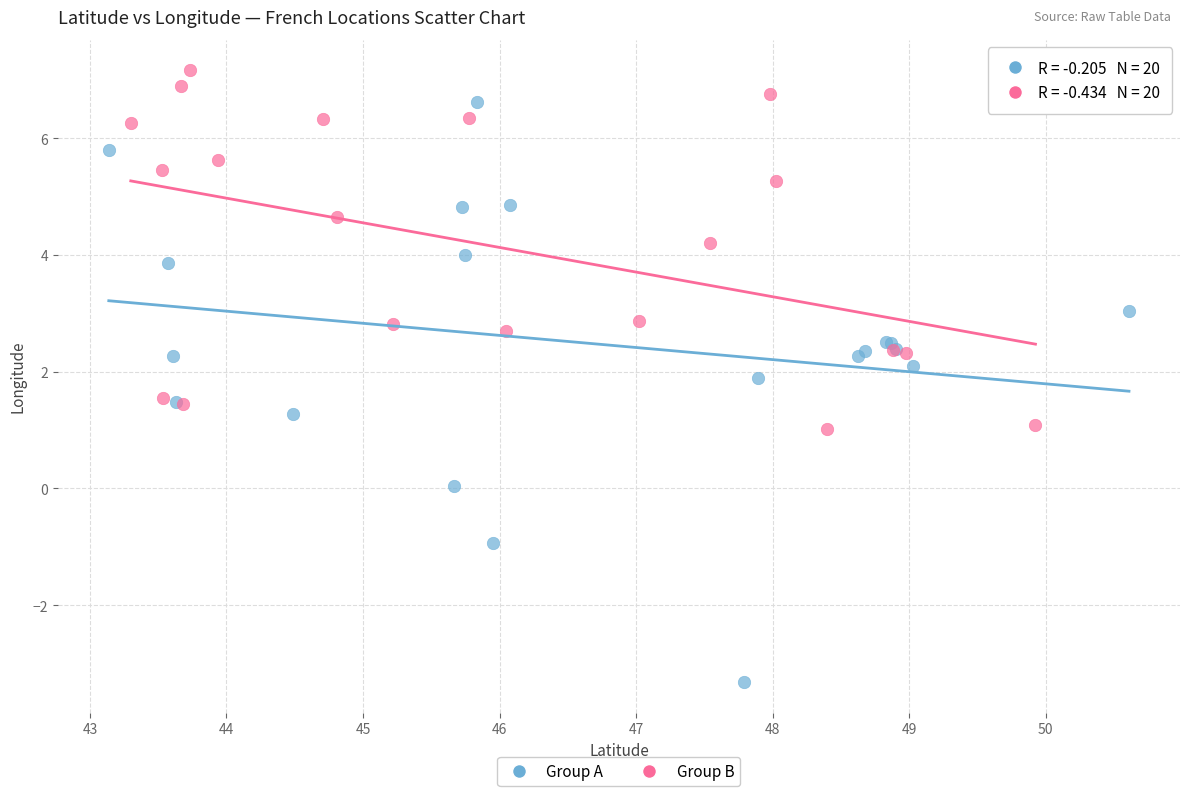

Which series contains the highest Y value?

Group B